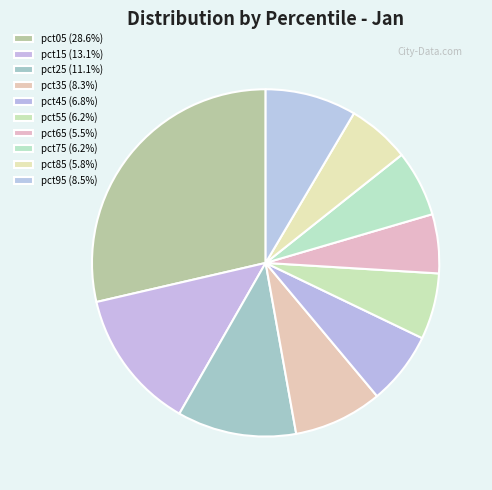

How many segments does this pie chart have?

10